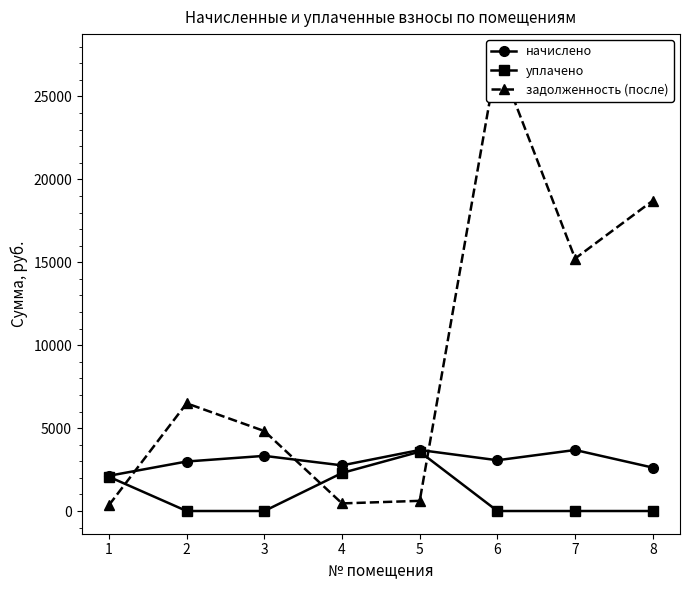

Which series has the largest total across all categories?

задолженность (после)